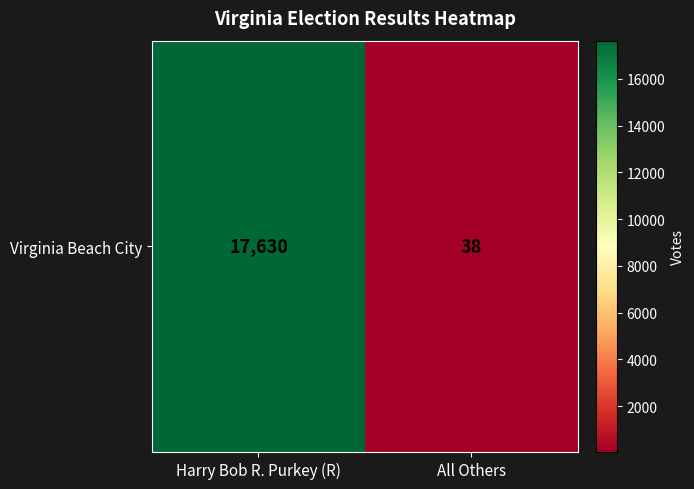

At which category does the chart reach its peak across all series?

Harry Bob R. Purkey (R)